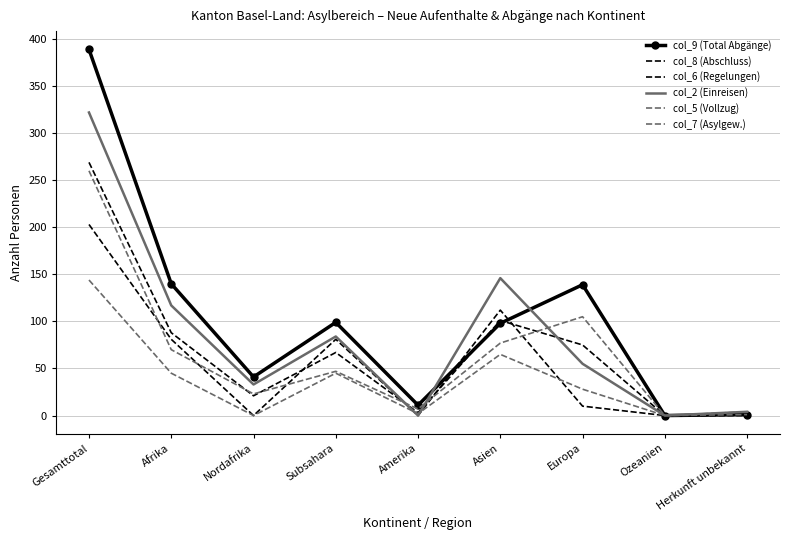

What is the difference between the col_8 (Abschluss) values at Ozeanien and Gesamttotal?

269